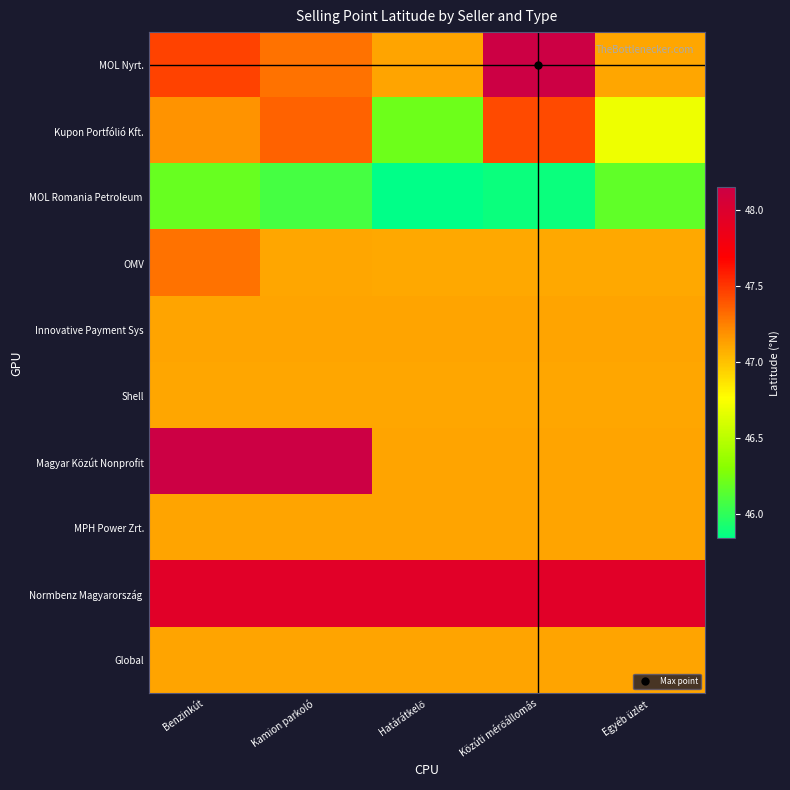

Rank the series by their maximum value, from highest to lowest.

MOL Nyrt., Magyar Közút Nonprofit, Normbenz Magyarország, Kupon Portfólió Kft., OMV, Innovative Payment Sys, MPH Power Zrt., Global, Shell, MOL Romania Petroleum